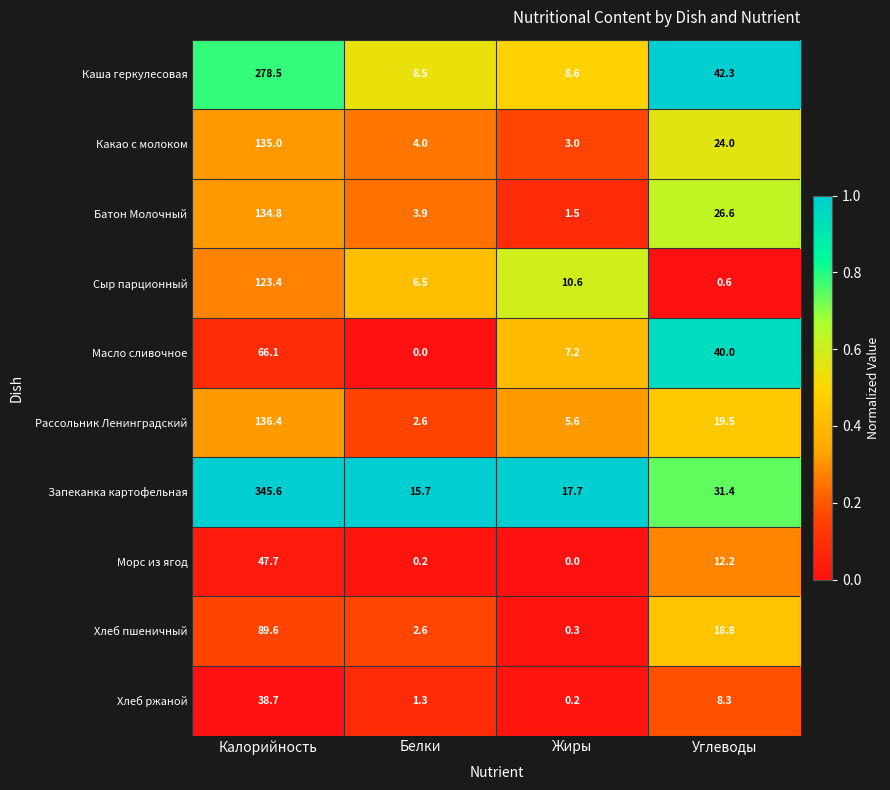

Between Калорийность and Белки, which series saw the biggest shift?

Запеканка картофельная